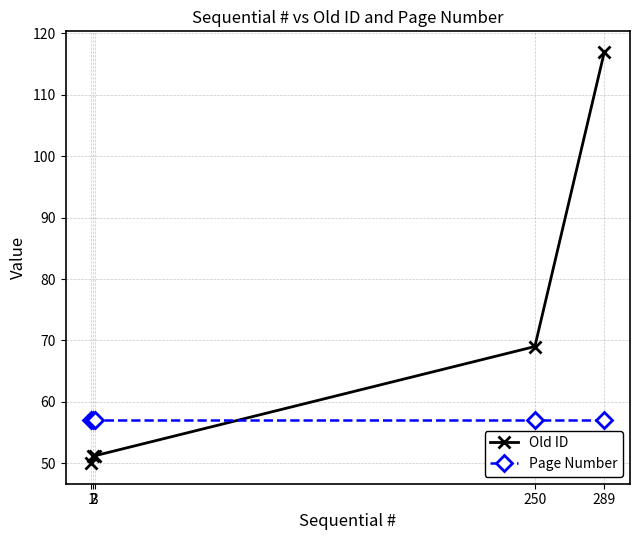

List the series in order of their overall mean, highest first.

Old ID, Page Number